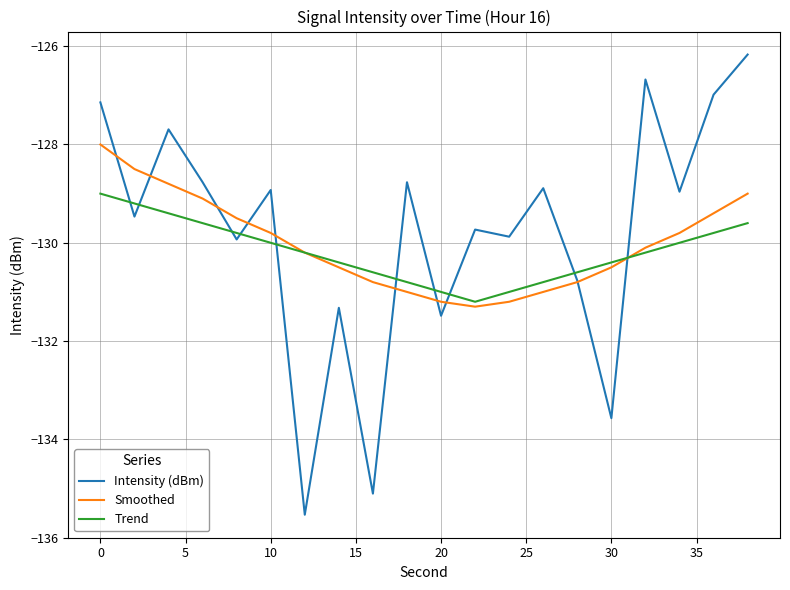

True or false: Intensity (dBm) and Trend intersect in this chart.

True